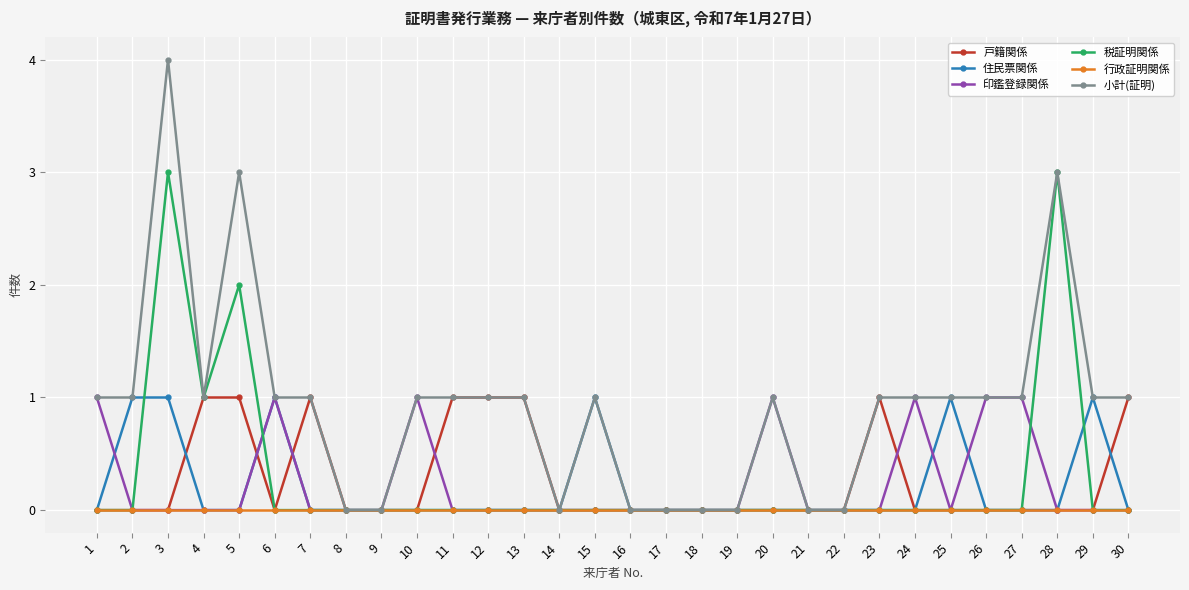

True or false: 小計(証明) has more than 0 interior local peaks.

True